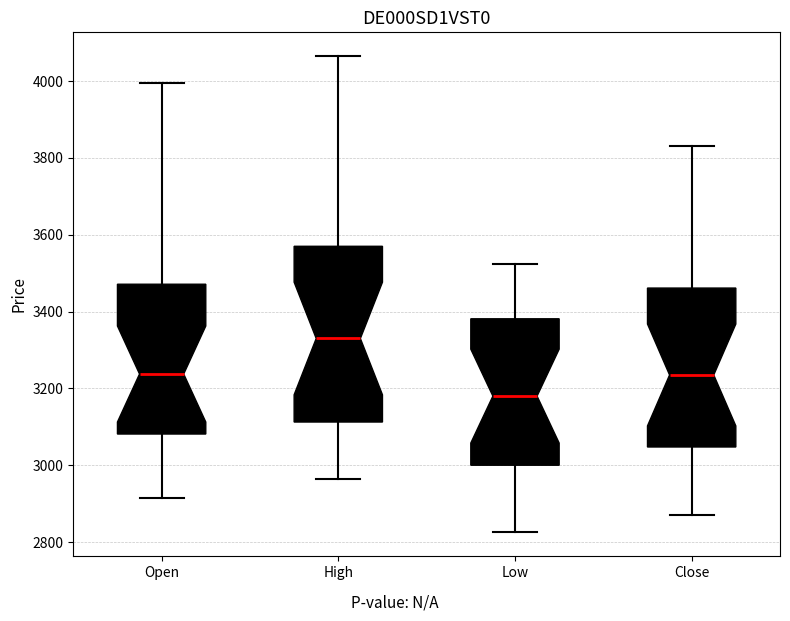

Where is the lower edge of the box for Open on the y-axis? The values are not printed on the chart, so give them approximately, as read against the axis.

3080